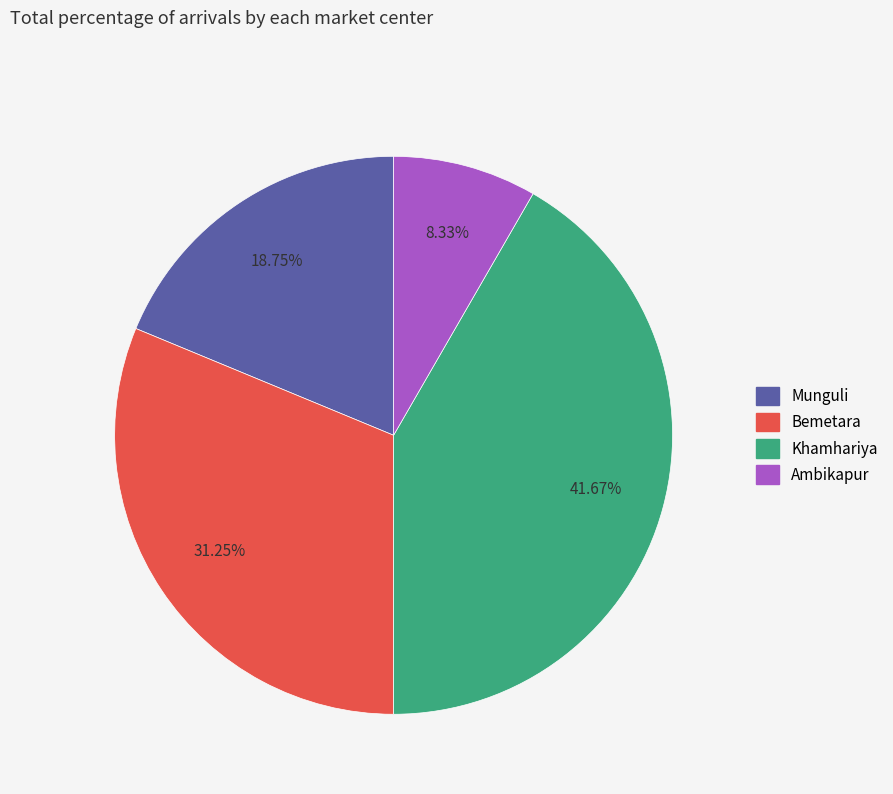

The Bemetara slice represents 31% of the pie. True or false?

True